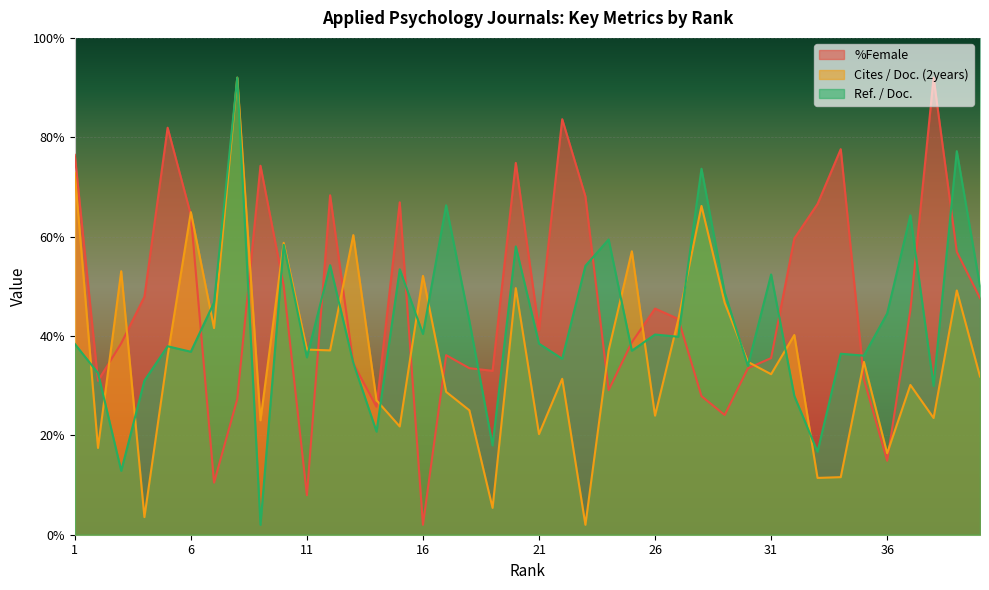

Read the Ref. / Doc. value at 2.

32.5